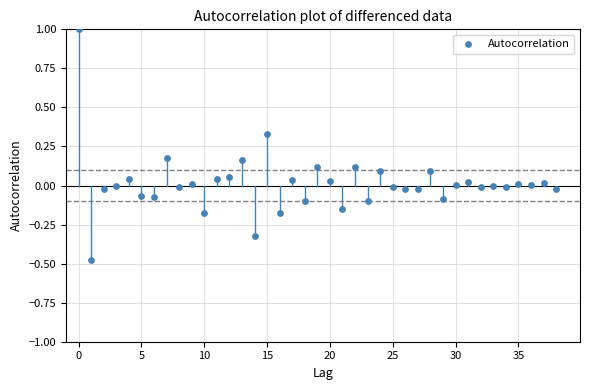

What is the range of Y values (max minus min)?

1.5